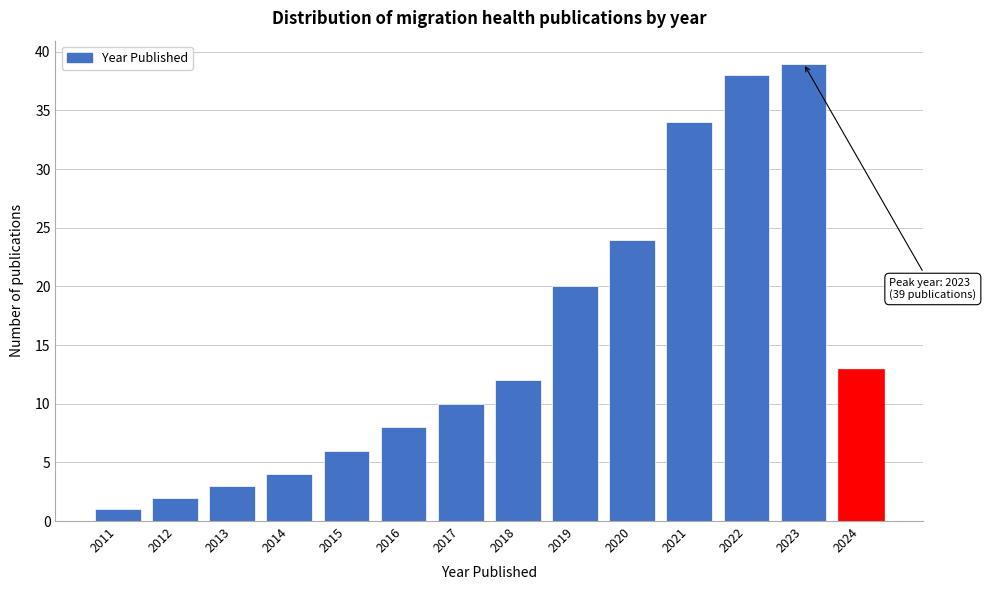

Reading right to left, transcribe all the data shown in this chart.

2024=13	2023=39	2022=38	2021=34	2020=24	2019=20	2018=12	2017=10	2016=8	2015=6	2014=4	2013=3	2012=2	2011=1